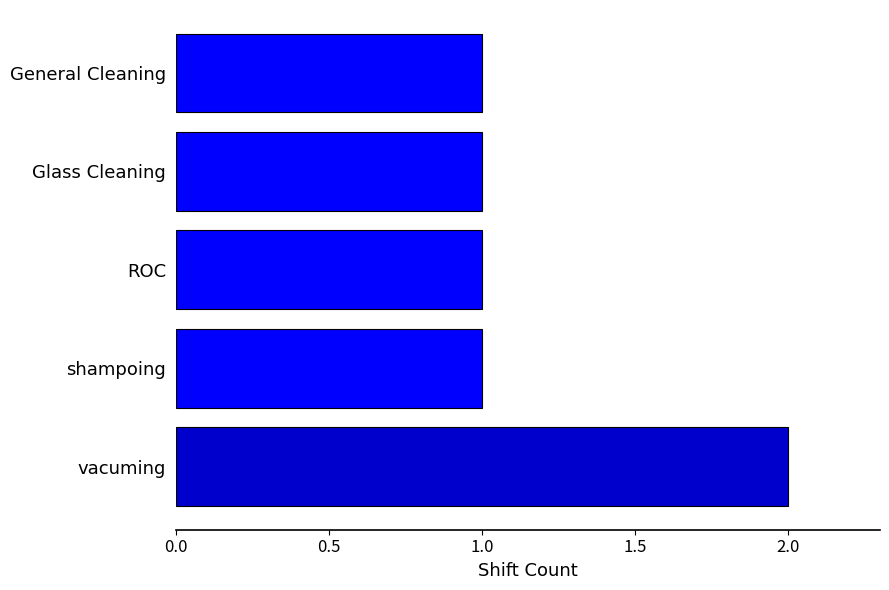

What is the average value?

1